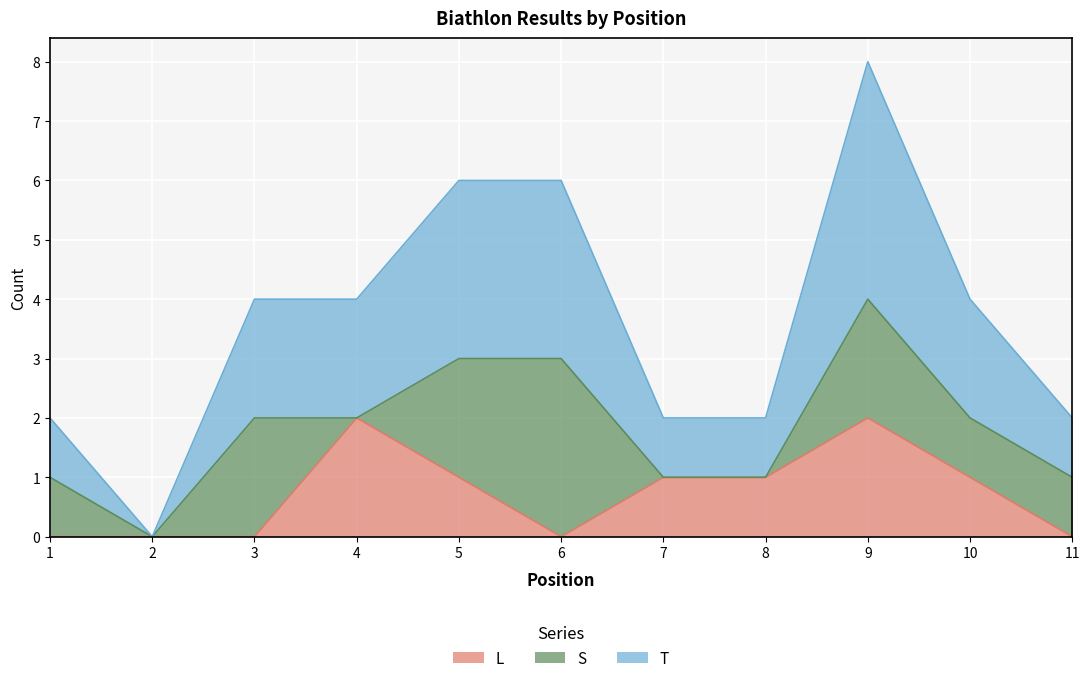

What is the difference between the L values at 4 and 3?

2